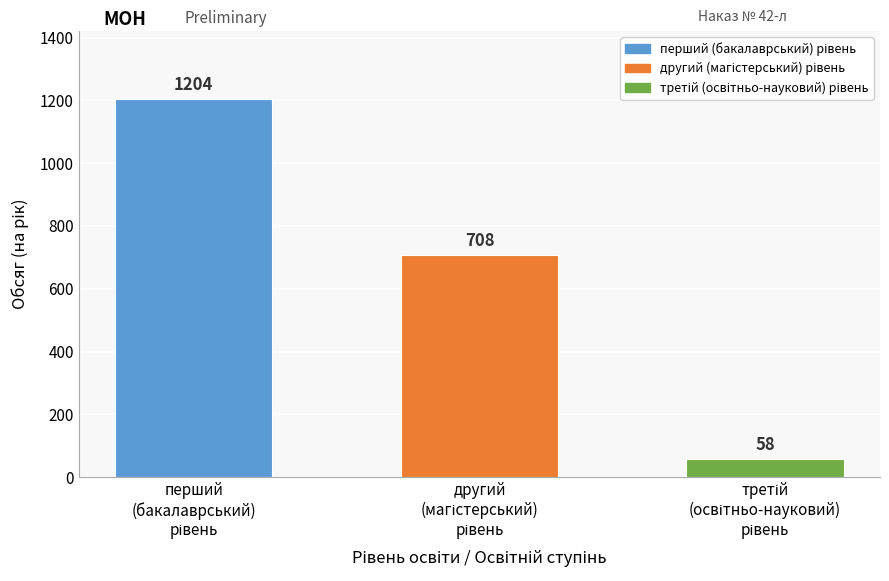

How many values are between 58 and 1204?

3